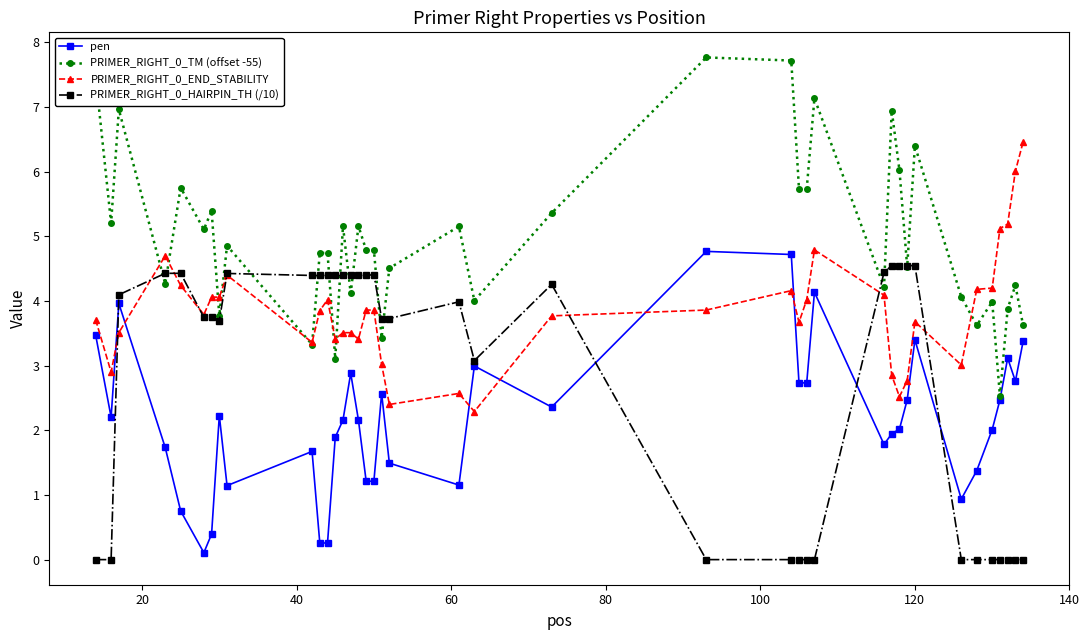

How many distinct data groups are displayed?

4